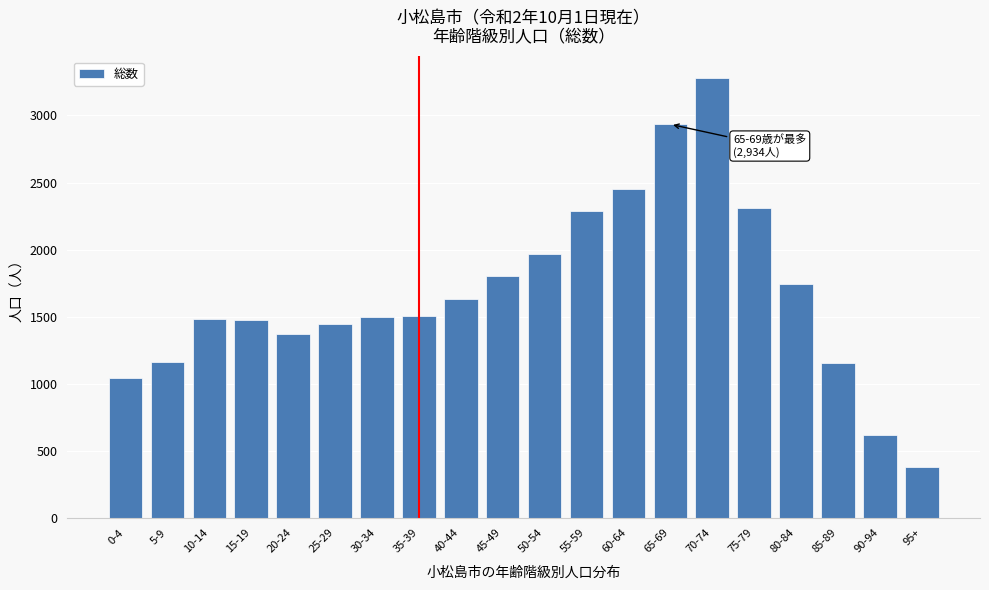

What is the label of the 15th bar from the left?

70-74